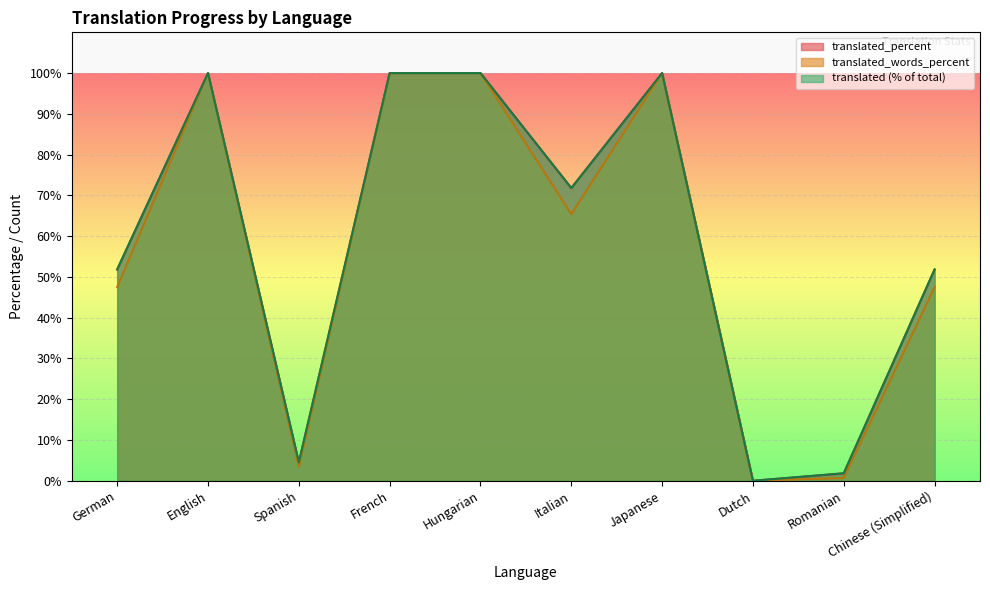

At German, list the series in order from smallest to largest.

translated_words_percent, translated_percent, translated